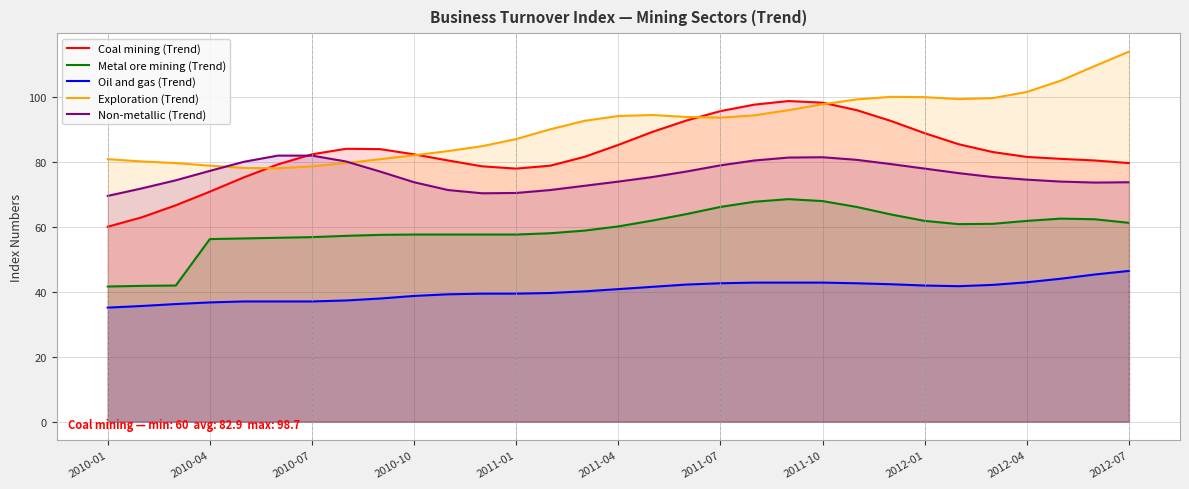

In Exploration (Trend), how many points are lower than both neighbors (excluding endpoints)?

3